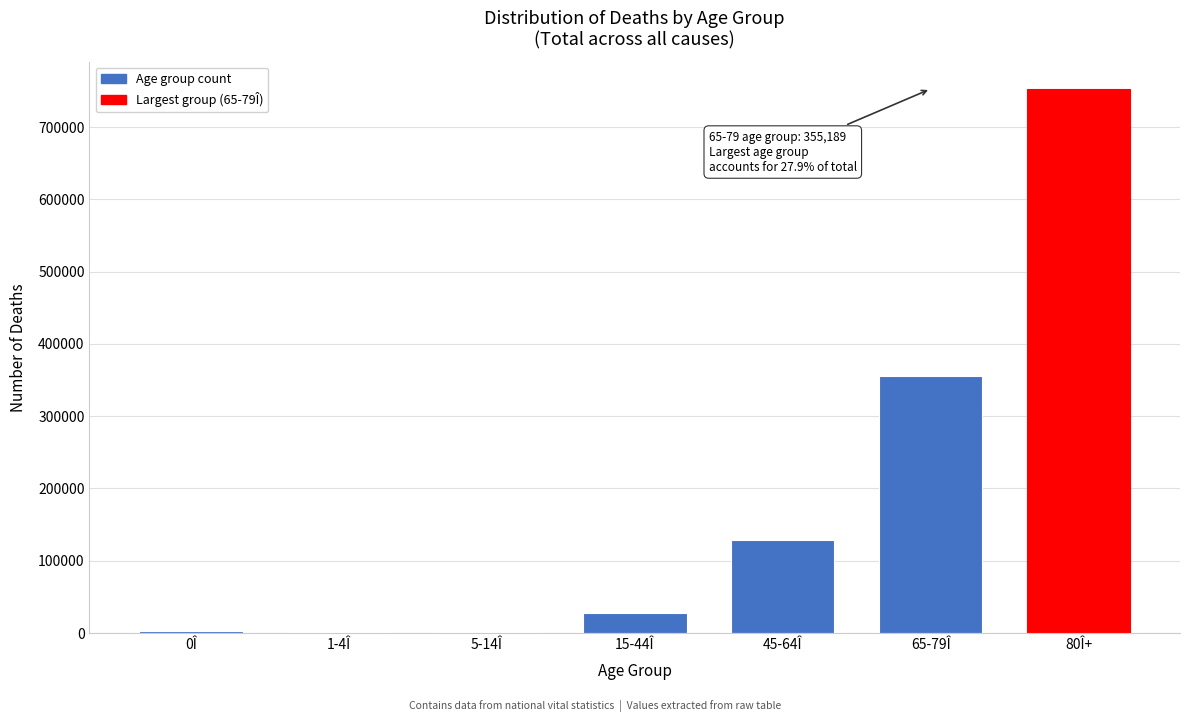

Is it true that the value at 80Î+ is 1262446?

False